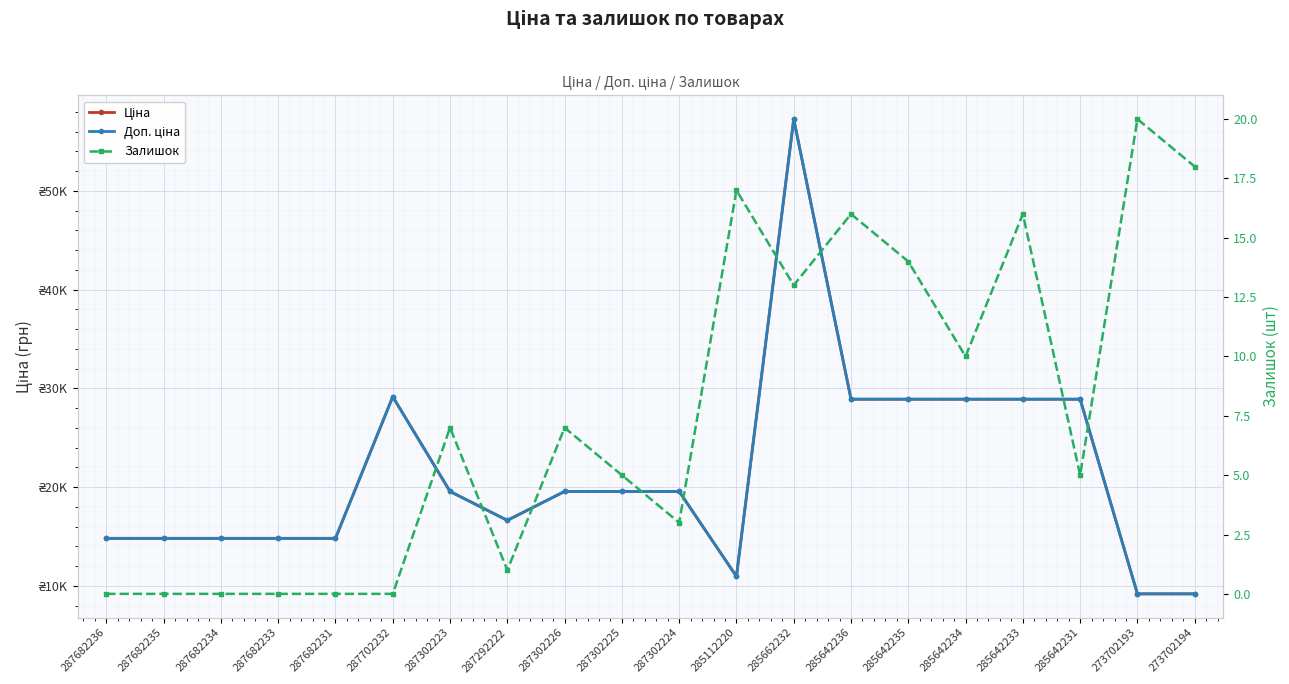

Is it true that Ціна equals 6996.9 at 287682236?

False